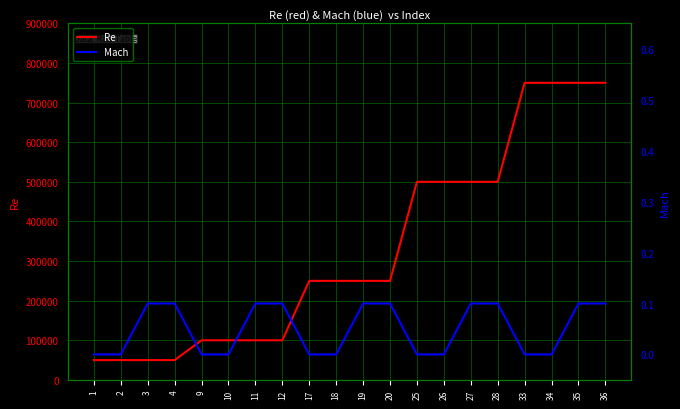

How many data points in Mach are above 0?

10